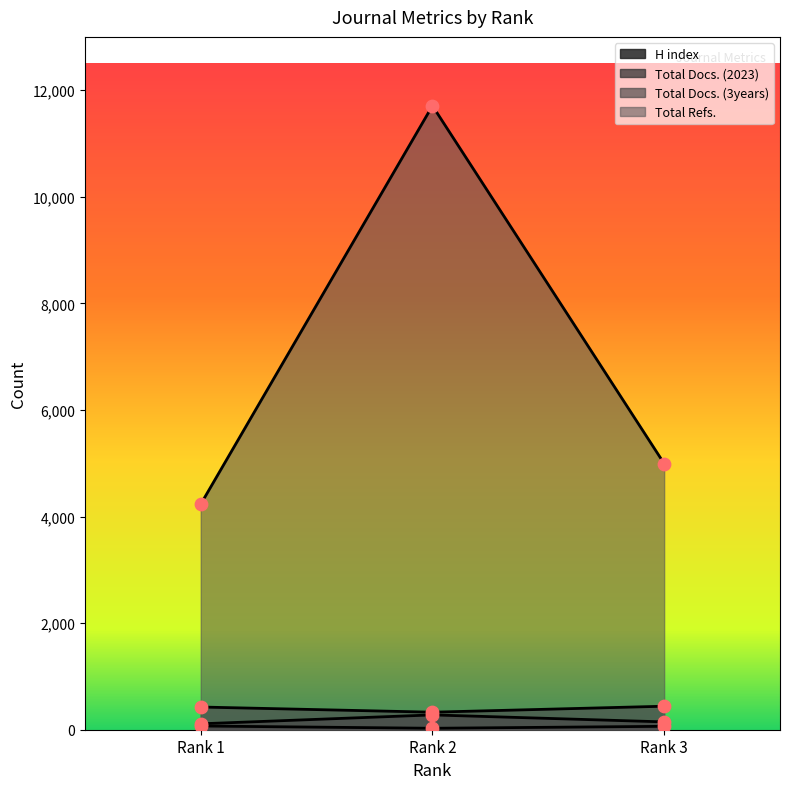

At how many categories does at least one series exceed 2407?

3